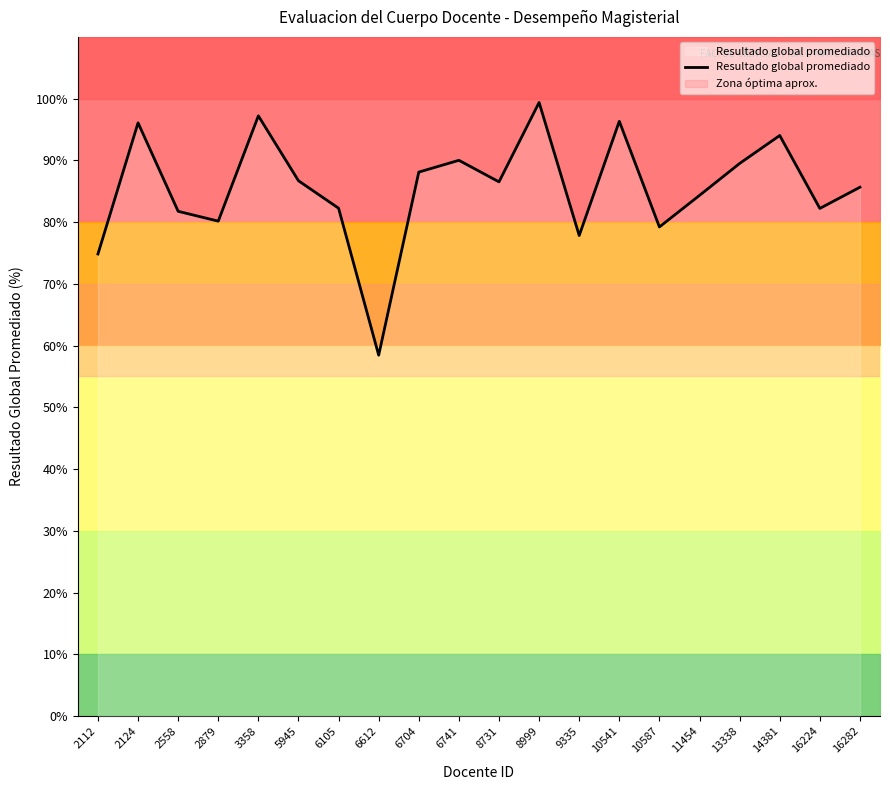

True or false: there are more than 2 points higher than both neighbors.

True